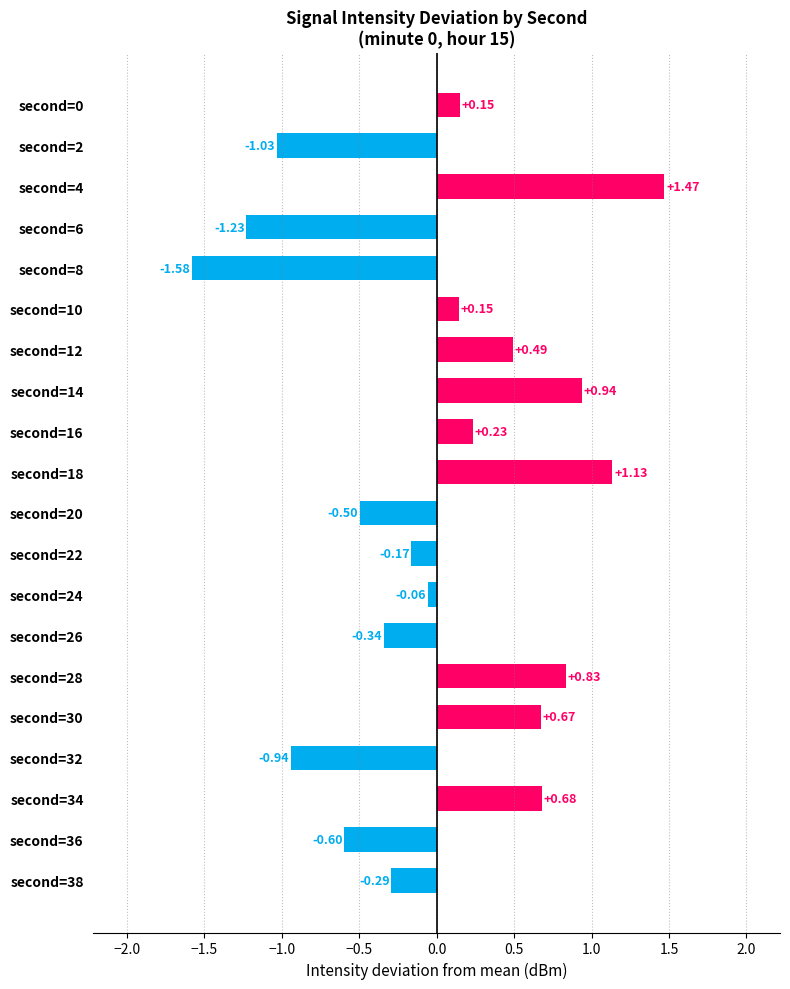

Does the chart contain any negative values?

Yes